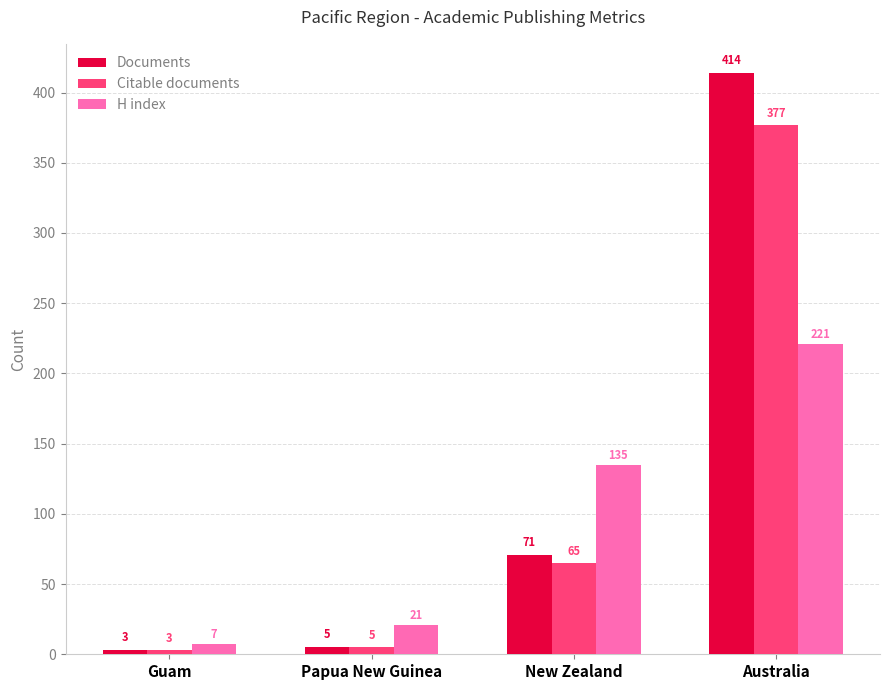

What are all the series names shown in the legend?

Documents, Citable documents, H index